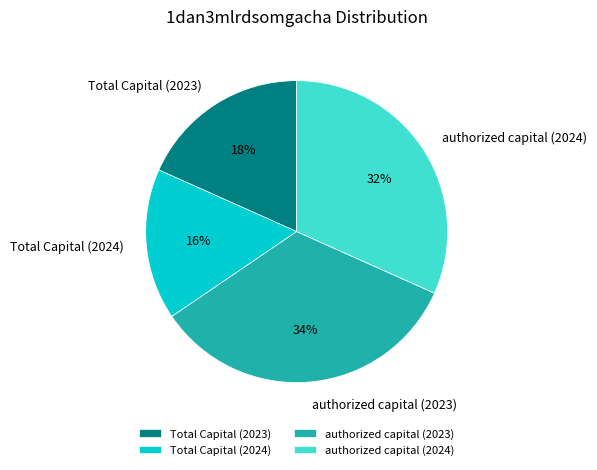

How many segments does this pie chart have?

4